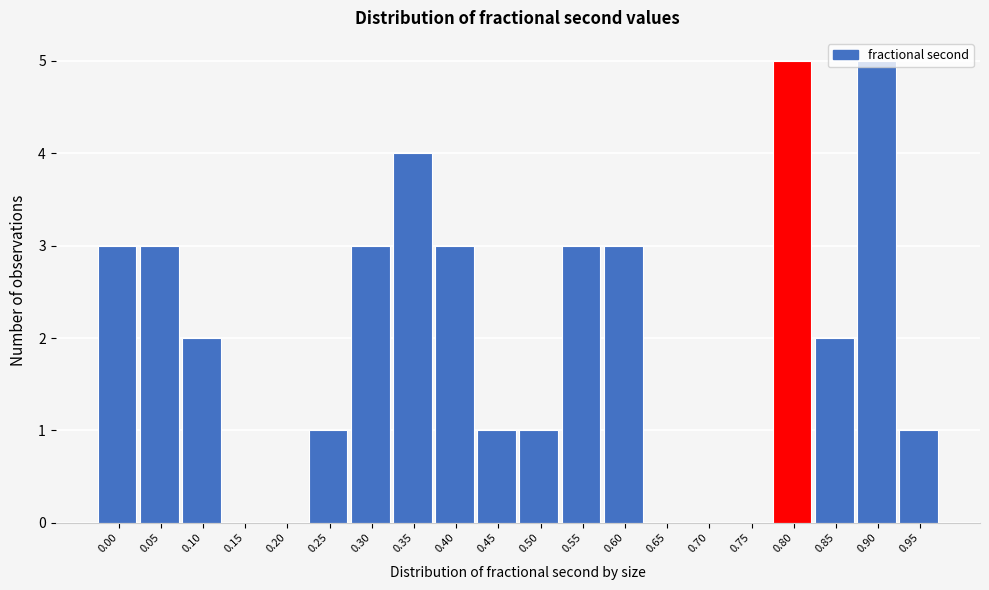

What is the sum of all values?

40